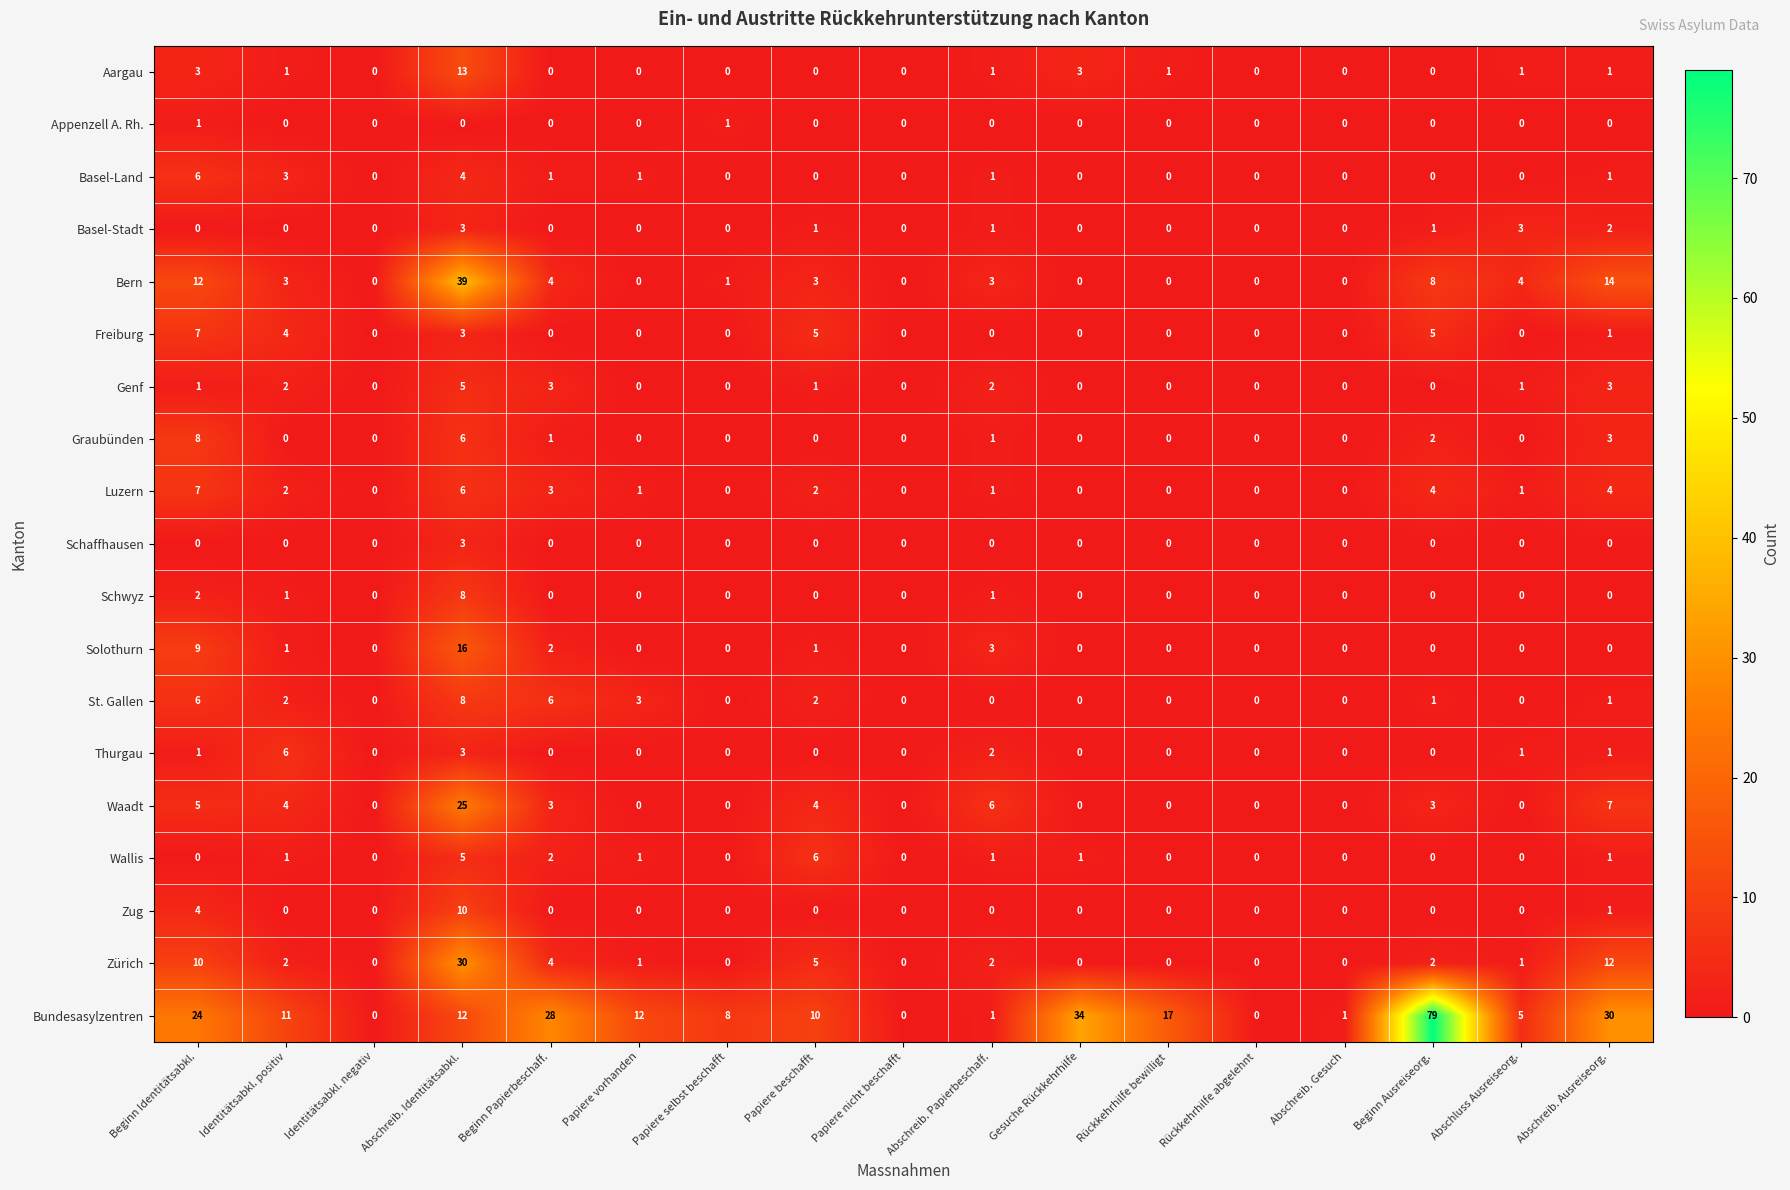

Between Identitätsabkl. positiv and Beginn Papierbeschaff., which series saw the biggest shift?

Bundesasylzentren